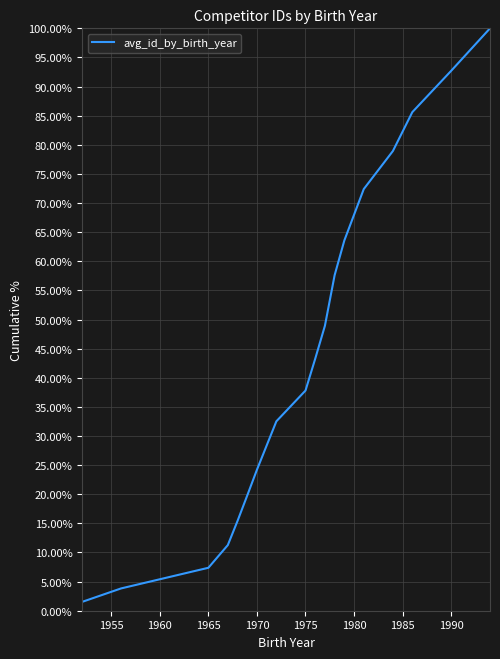

Reading left to right, list all the values displayed in this chart.

1.5	3.8	7.4	11.3	15.4	19.8	24.2	32.5	37.8	43.3	48.9	57.6	63.6	72.4	78.9	85.6	92.7	100.0